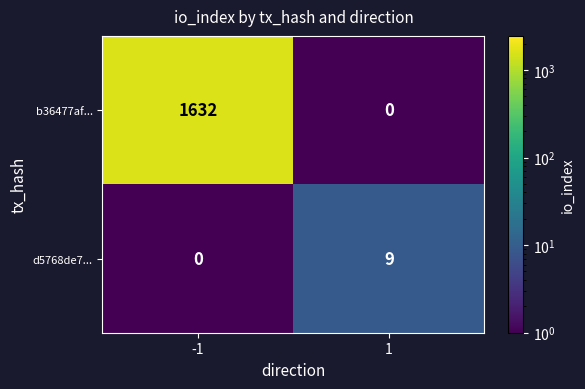

True or false: d5768de7... has a value of 9 at 1.

True